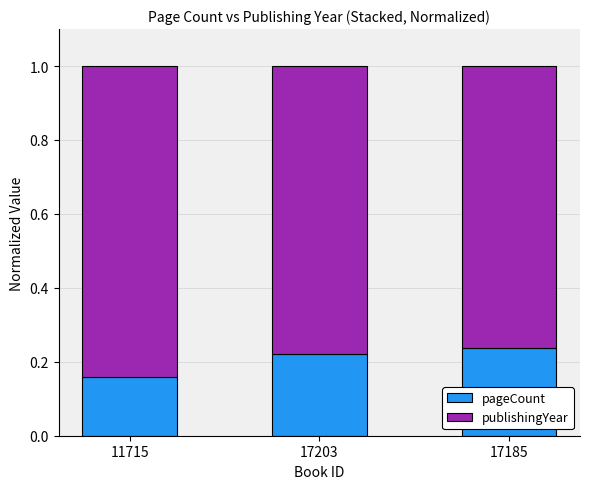

What is the total value across all series at 17203?

1.0